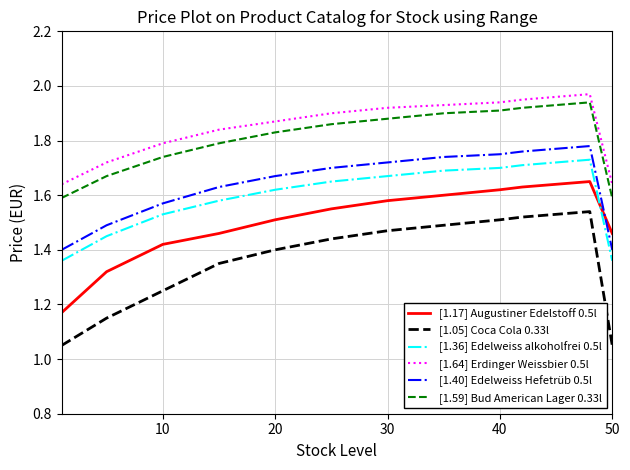

How many distinct data groups are displayed?

6